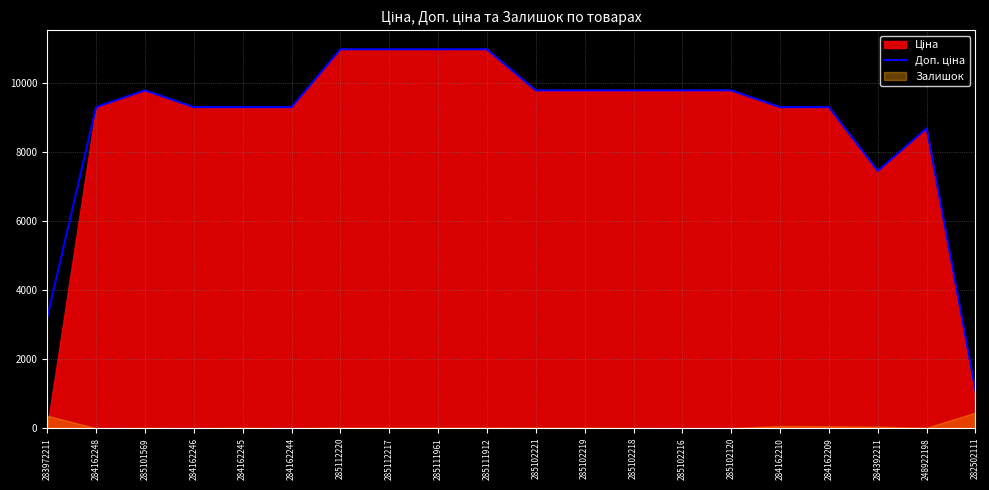

Reading left to right, transcribe all the data shown in this chart.

3205.0	9290.5	9775.5	9290.5	9290.5	9290.5	10964.4	10964.4	10964.4	10964.4	9775.5	9775.5	9775.5	9775.5	9775.5	9290.5	9290.5	7444.6	8679.5	1087.0